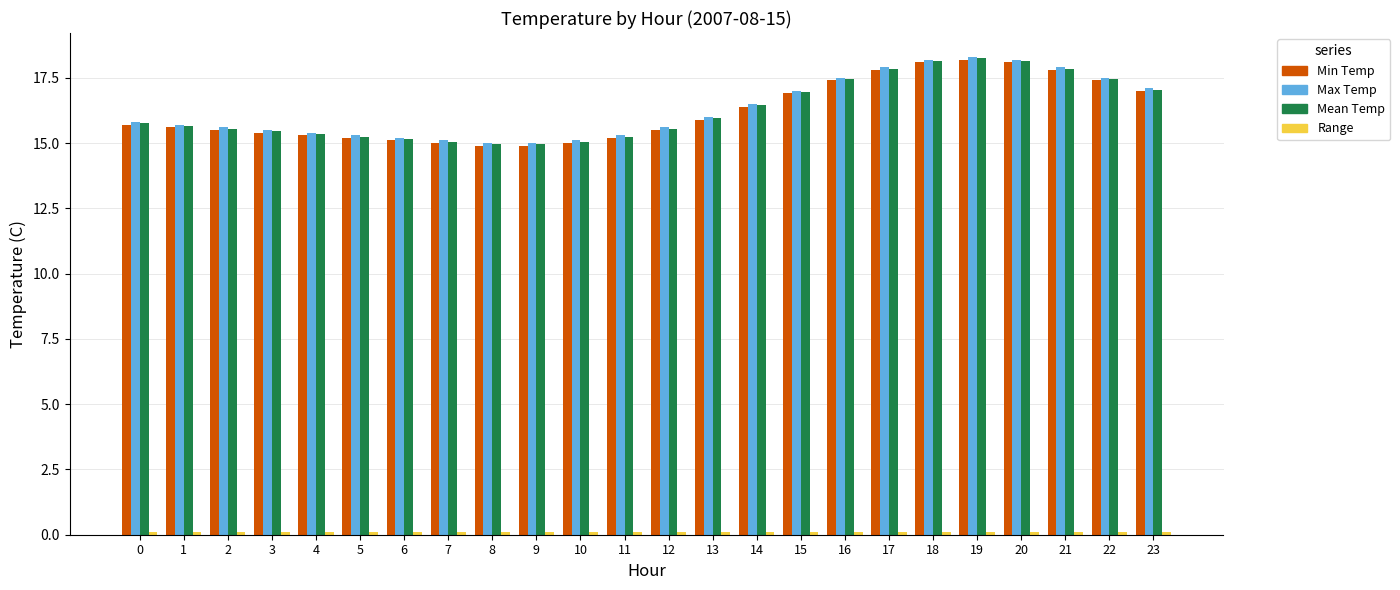

Read the Mean Temp value at 2.

15.6